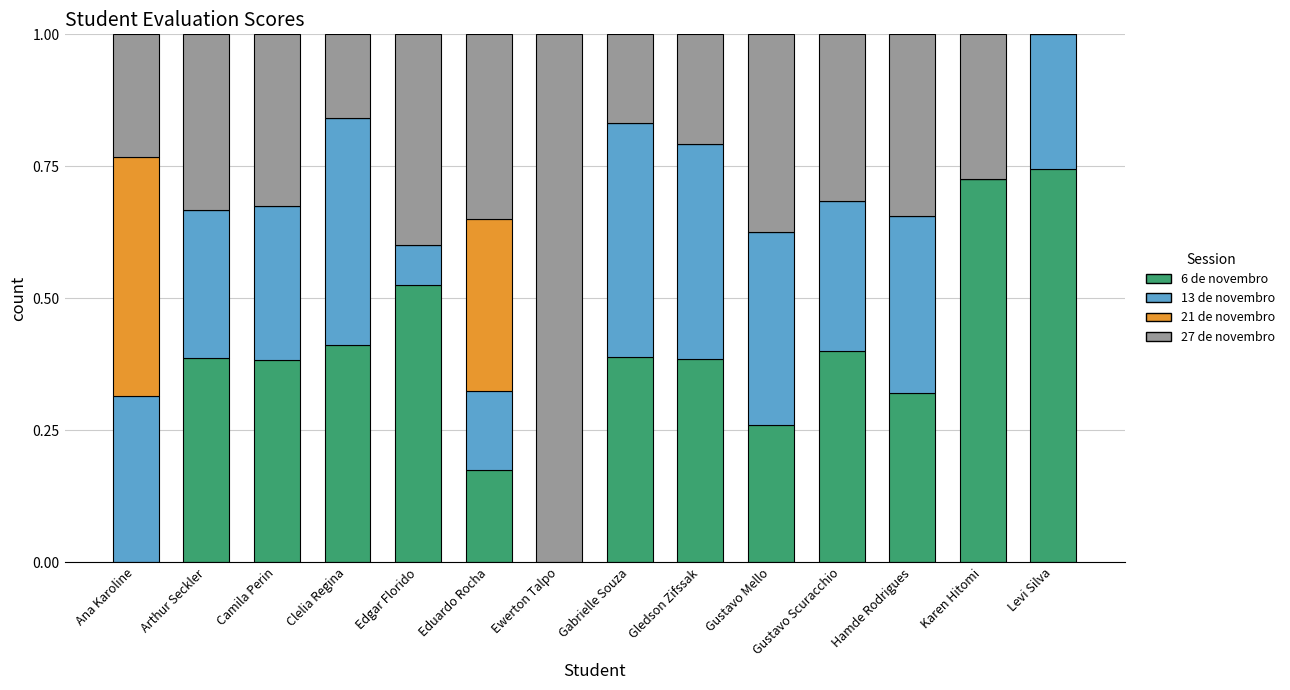

True or false: 6 de novembro has a value of 0.4 at Gabrielle Souza.

True